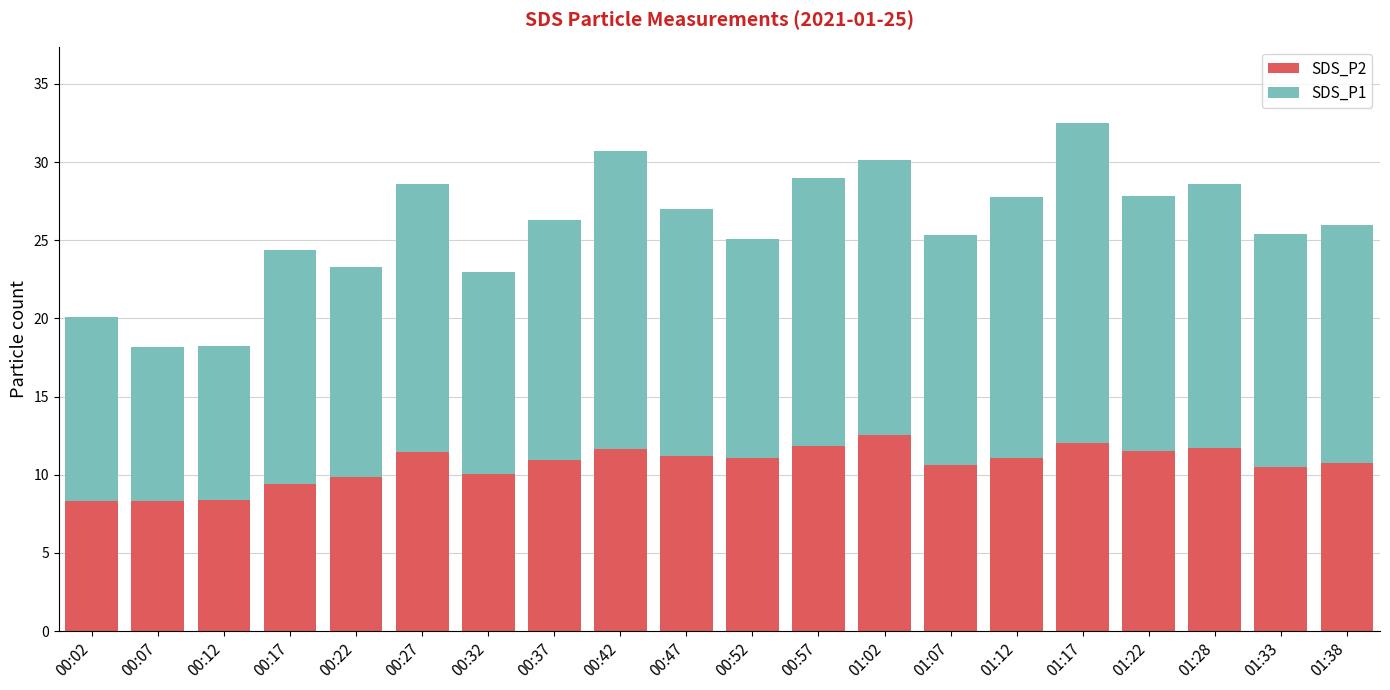

What is the difference between the SDS_P2 values at 01:33 and 00:17?

1.1